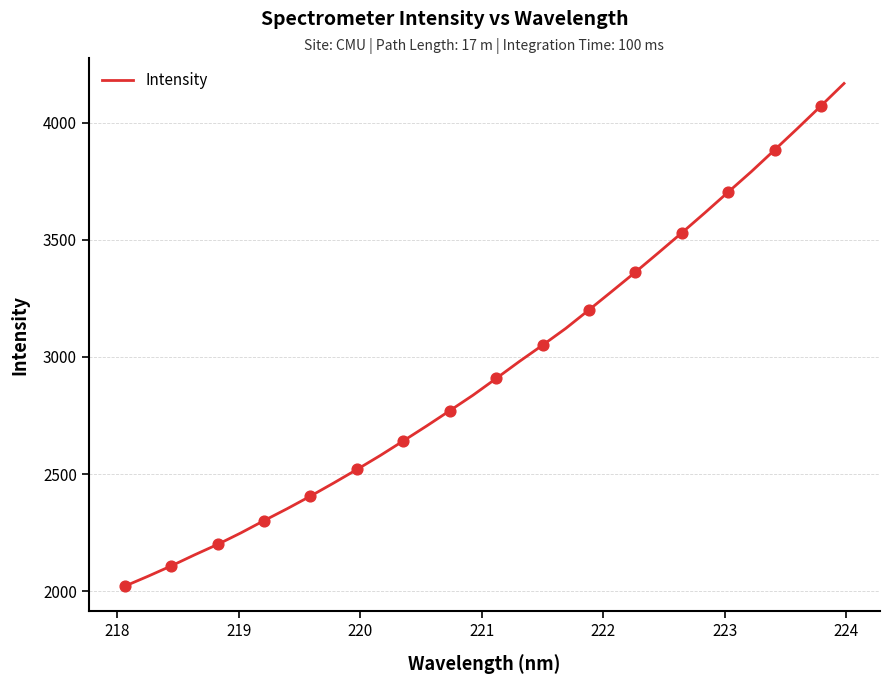

What is the smallest value displayed?

2021.5